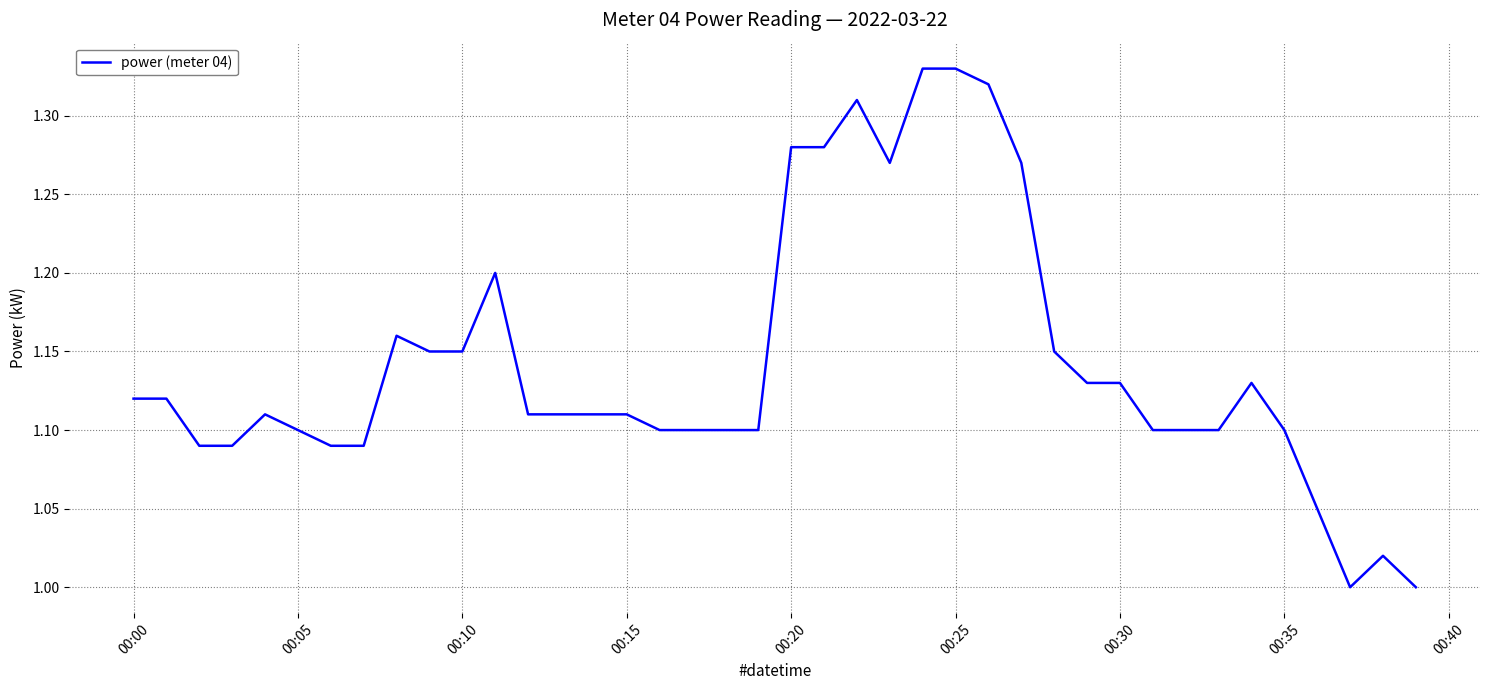

What is the difference between the maximum and minimum values?

0.3